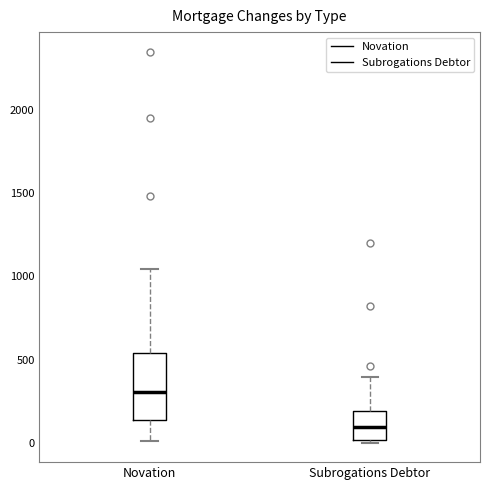

Where is the upper edge of the box for Novation on the y-axis? The values are not printed on the chart, so give them approximately, as read against the axis.

550